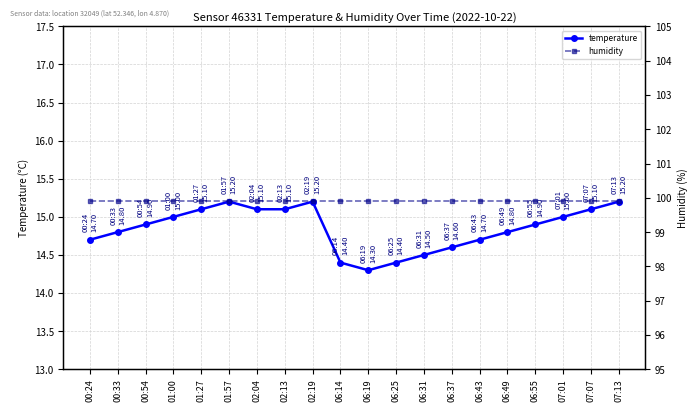

What are all the series names shown in the legend?

temperature, humidity